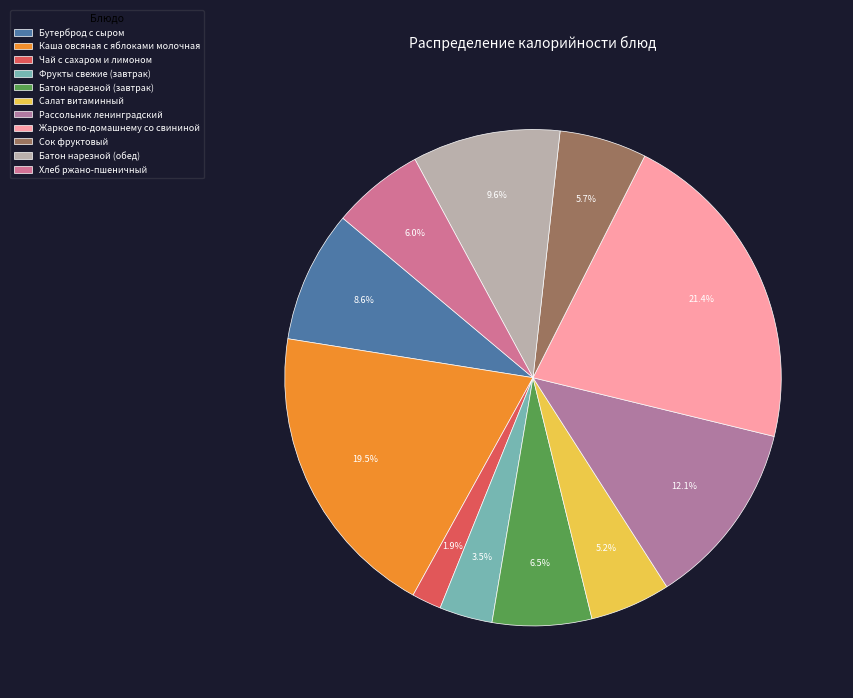

How many segments does this pie chart have?

11